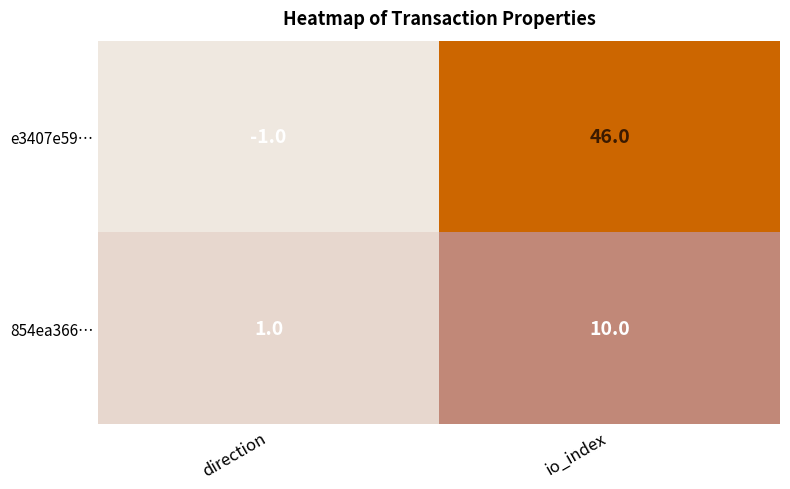

Reading left to right, transcribe all the data shown in this chart.

e3407e59…: -1	46
854ea366…: 1	10